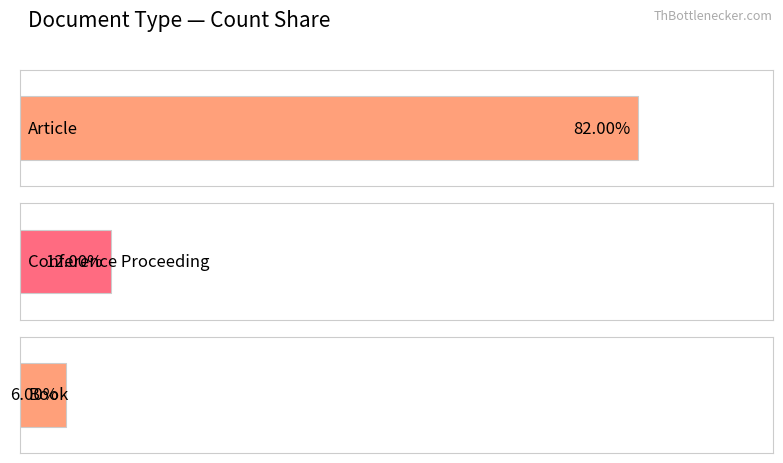

What is the label of the 3rd bar from the left?

Book